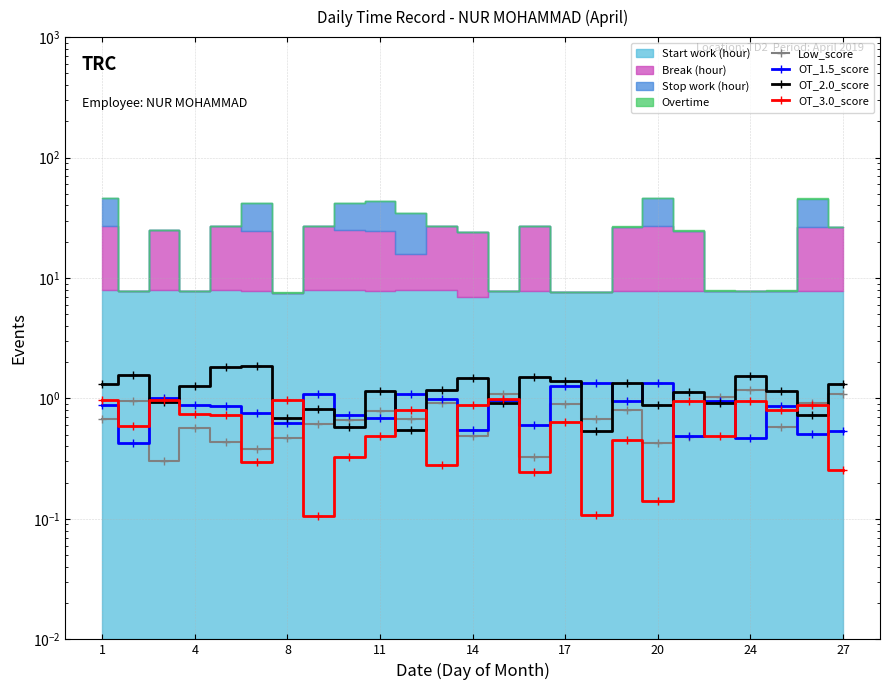

Rank the series by their average value, from highest to lowest.

OT_2.0_score, OT_1.5_score, Low_score, OT_3.0_score